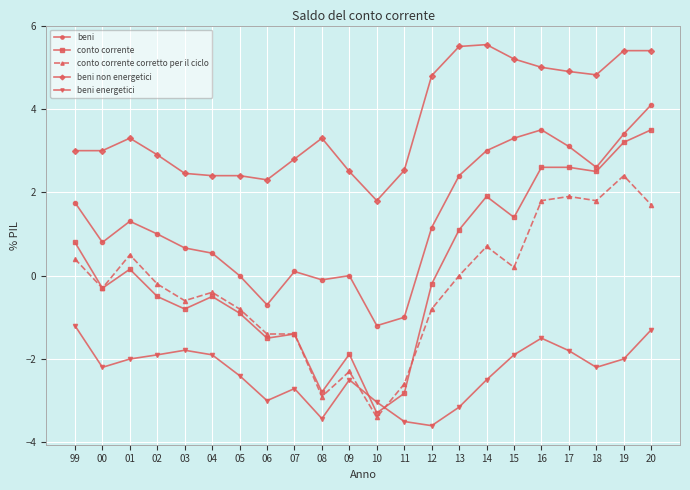

Reading left to right, list all the values displayed in this chart.

beni: 99=1.8	00=0.8	01=1.3	02=1.0	03=0.7	04=0.5	05=0.0	06=-0.7	07=0.1	08=-0.1	09=0.0	10=-1.2	11=-1.0	12=1.2	13=2.4	14=3.0	15=3.3	16=3.5	17=3.1	18=2.6	19=3.4	20=4.1
conto corrente: 99=0.8	00=-0.3	01=0.2	02=-0.5	03=-0.8	04=-0.5	05=-0.9	06=-1.5	07=-1.4	08=-2.8	09=-1.9	10=-3.3	11=-2.8	12=-0.2	13=1.1	14=1.9	15=1.4	16=2.6	17=2.6	18=2.5	19=3.2	20=3.5
conto corrente corretto per il ciclo: 99=0.4	00=-0.3	01=0.5	02=-0.2	03=-0.6	04=-0.4	05=-0.8	06=-1.4	07=-1.4	08=-2.9	09=-2.3	10=-3.4	11=-2.6	12=-0.8	13=0.0	14=0.7	15=0.2	16=1.8	17=1.9	18=1.8	19=2.4	20=1.7
beni non energetici: 99=3.0	00=3.0	01=3.3	02=2.9	03=2.5	04=2.4	05=2.4	06=2.3	07=2.8	08=3.3	09=2.5	10=1.8	11=2.5	12=4.8	13=5.5	14=5.5	15=5.2	16=5.0	17=4.9	18=4.8	19=5.4	20=5.4
beni energetici: 99=-1.2	00=-2.2	01=-2.0	02=-1.9	03=-1.8	04=-1.9	05=-2.4	06=-3.0	07=-2.7	08=-3.4	09=-2.5	10=-3.0	11=-3.5	12=-3.6	13=-3.2	14=-2.5	15=-1.9	16=-1.5	17=-1.8	18=-2.2	19=-2.0	20=-1.3